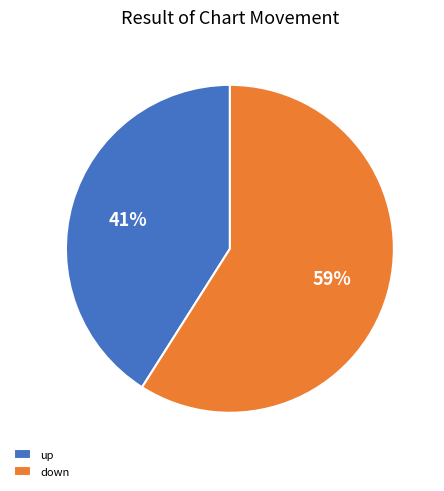

To the nearest percent, what is the combined percentage of down and up?

100%